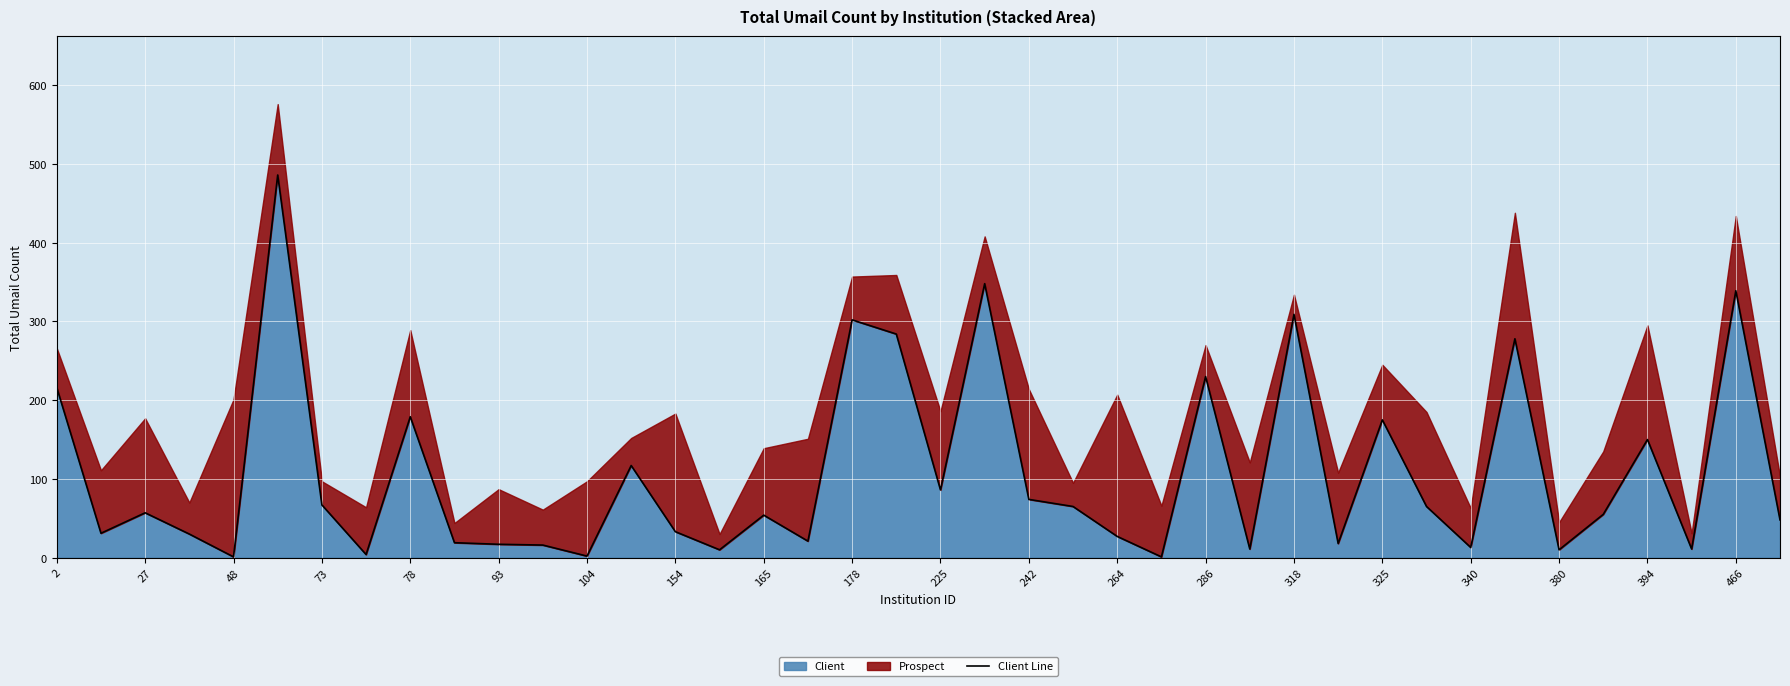

Is it true that Client equals 25 at 165?

False